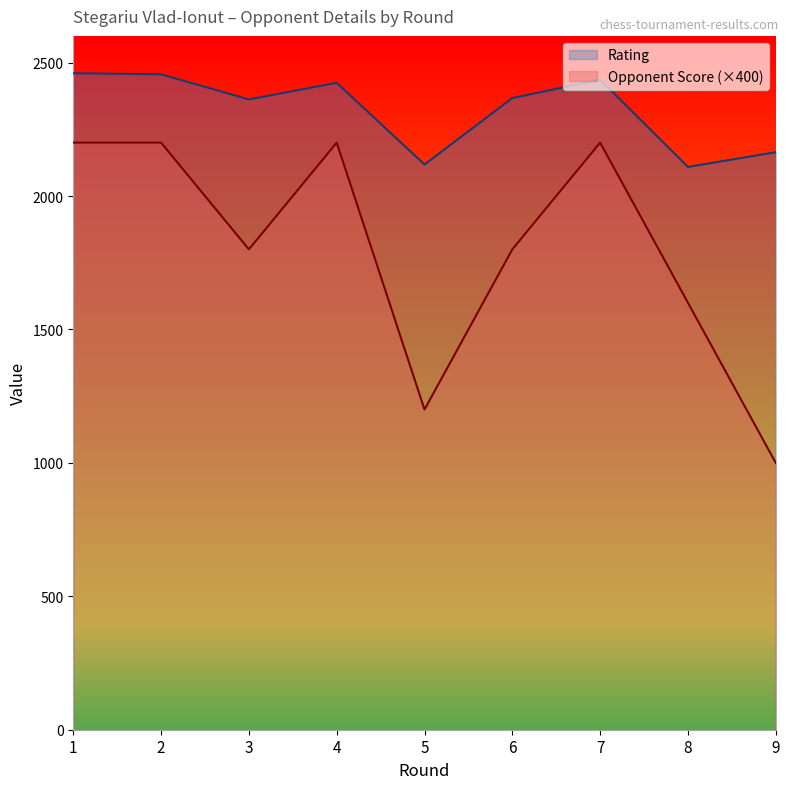

What is the difference between the second highest and minimum values in the Opponent Score series?

1200